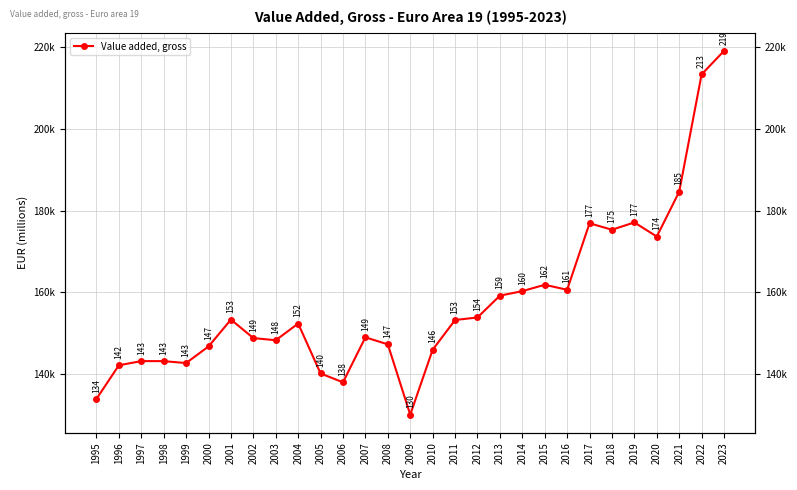

Which category has the lowest value across all series?

2009